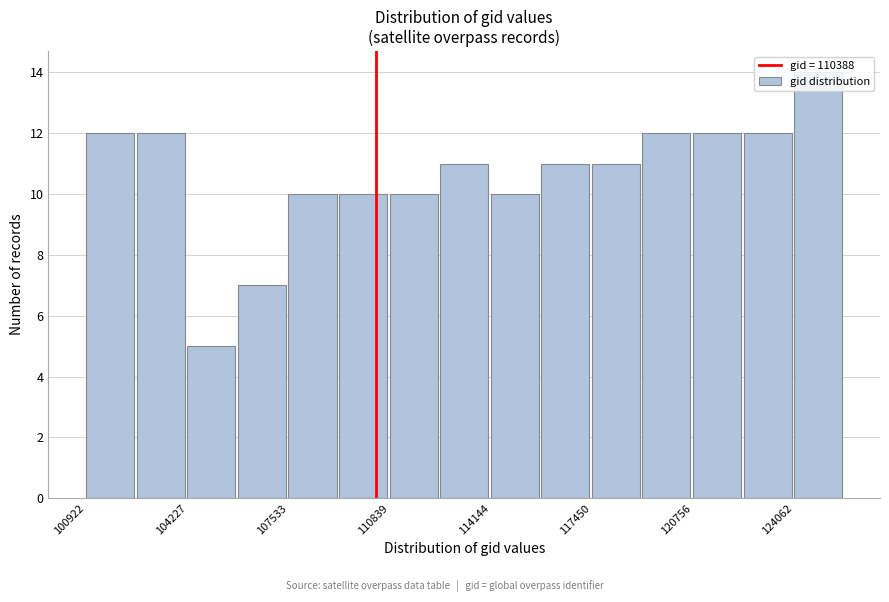

Around what value on the x-axis is the tallest bar? Give the approximate position of its centre, as read against the axis.

125000